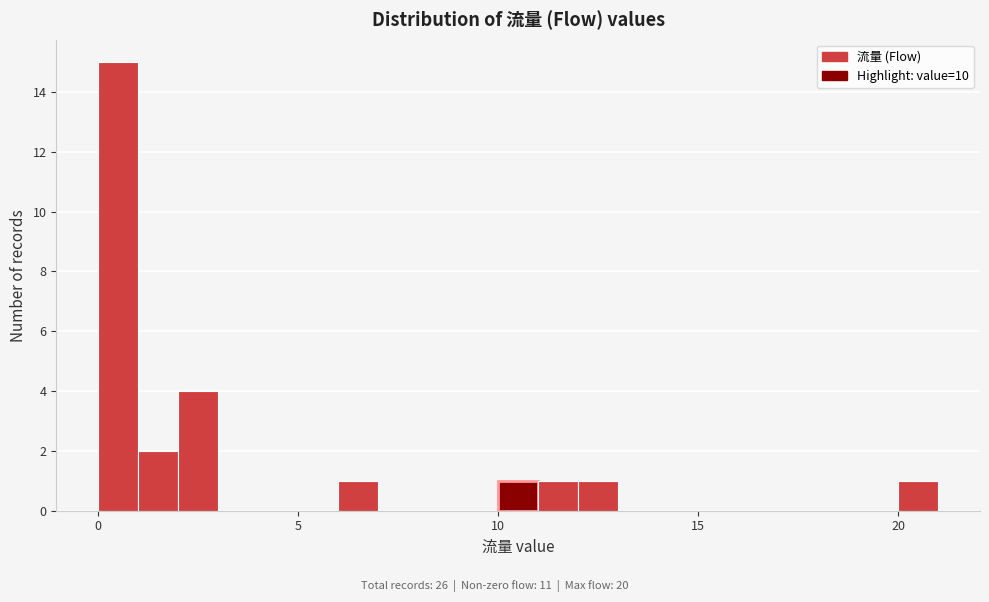

Read against the x-axis, roughly where is the centre of the tallest bar?

0.5